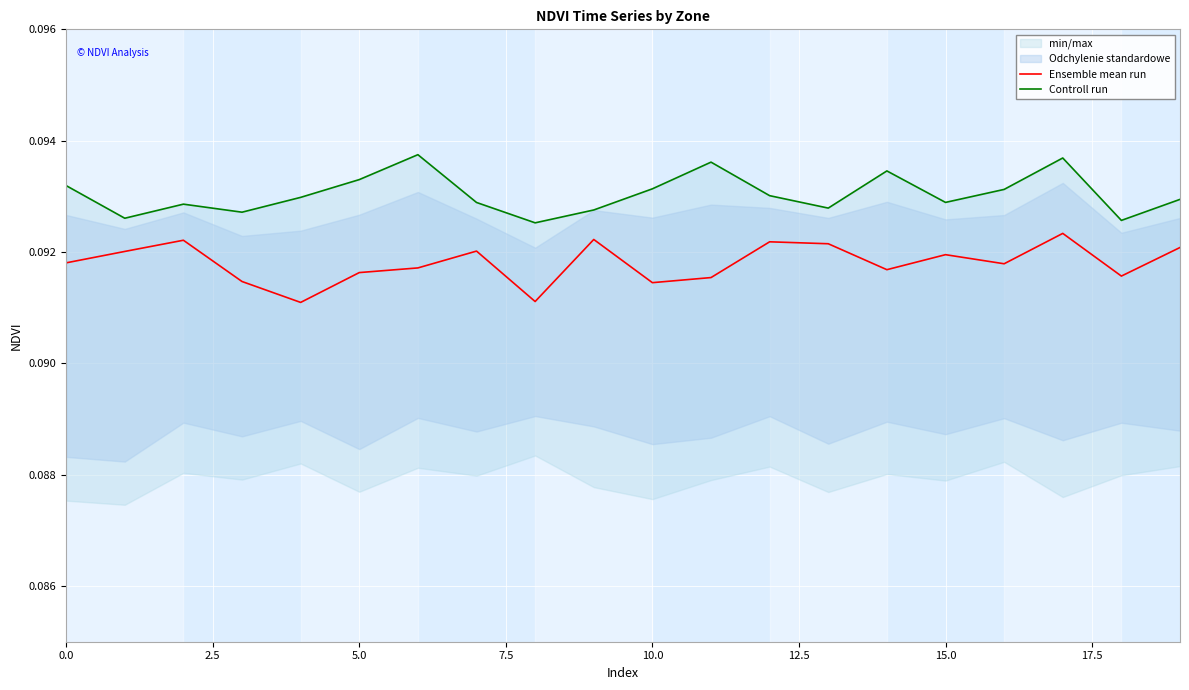

True or false: Controll run and Ensemble mean run intersect in this chart.

False